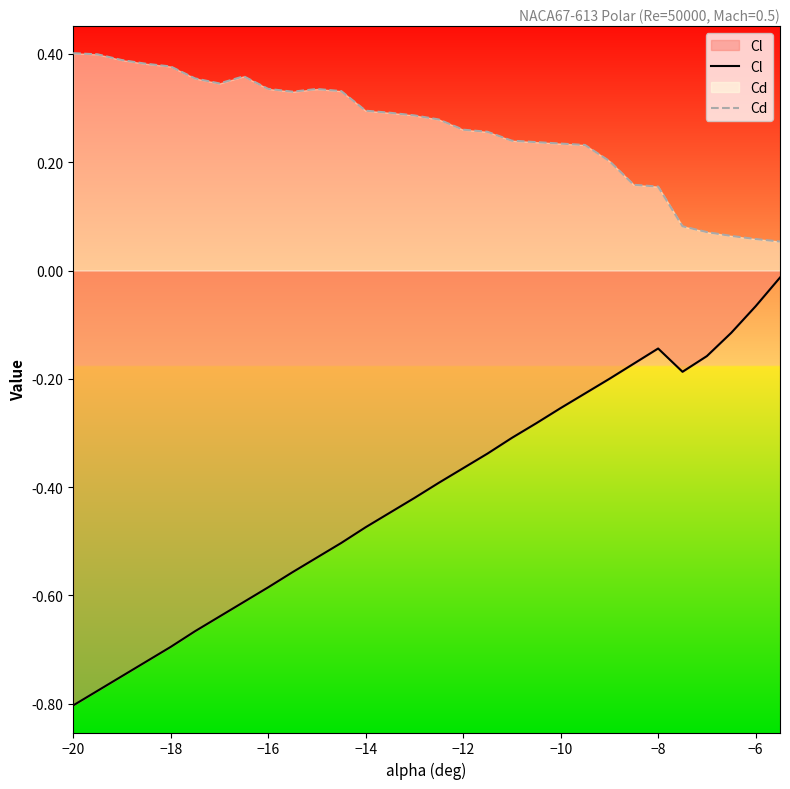

What is the spread (max minus min) of values at −10?

0.5